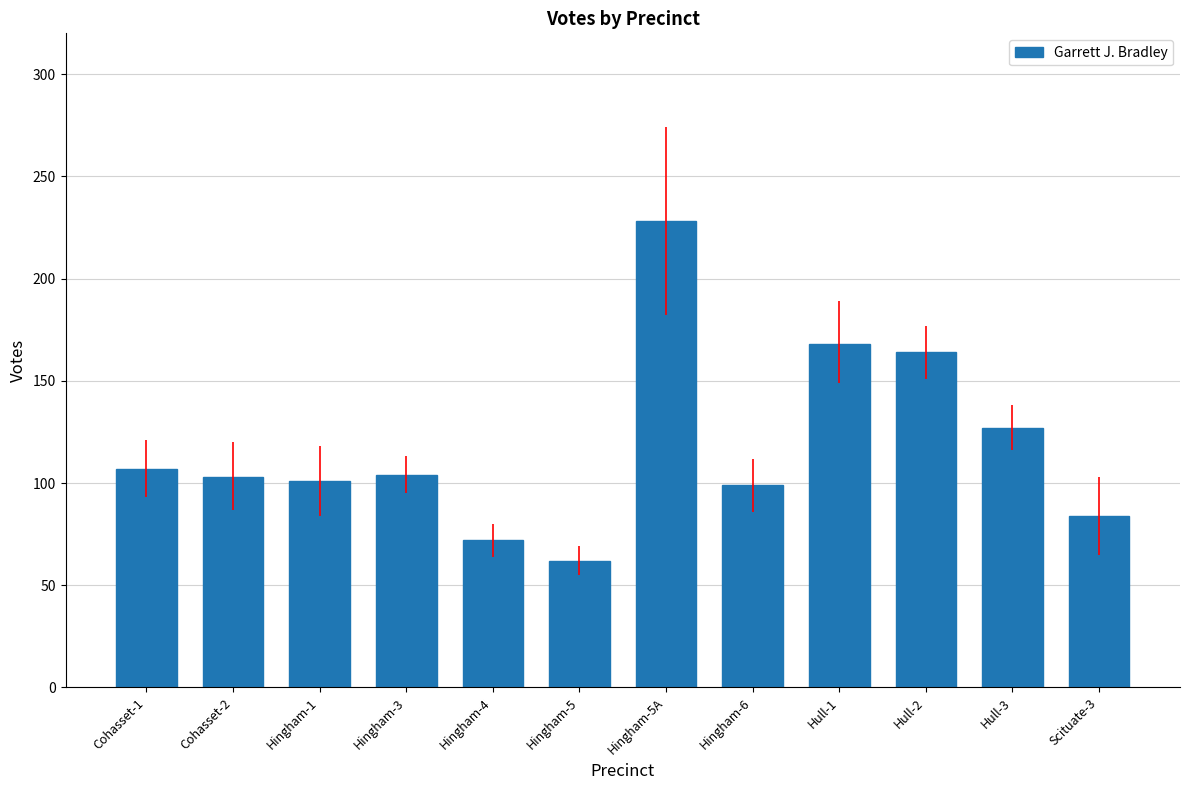

True or false: the data shows 197 at Hull-3.

False